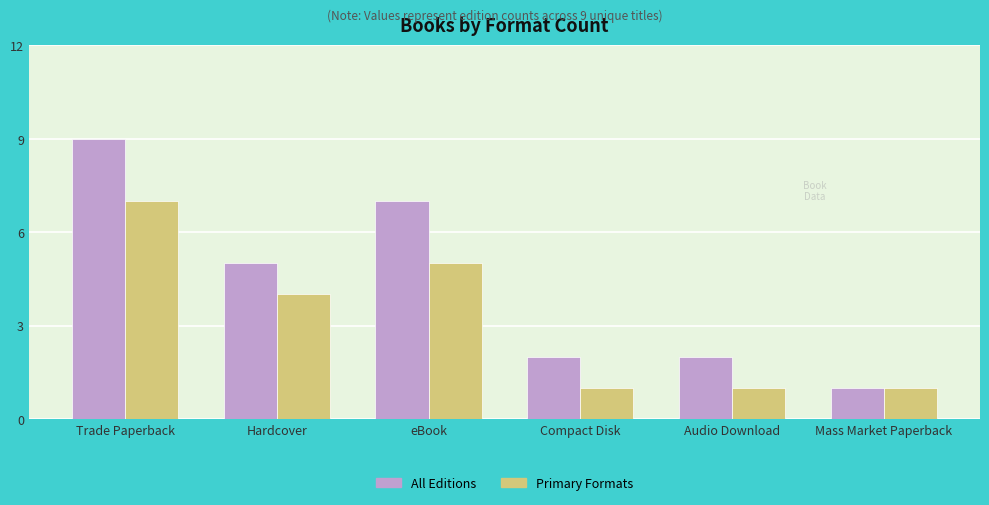

At which label is All Editions closest to 5?

Hardcover